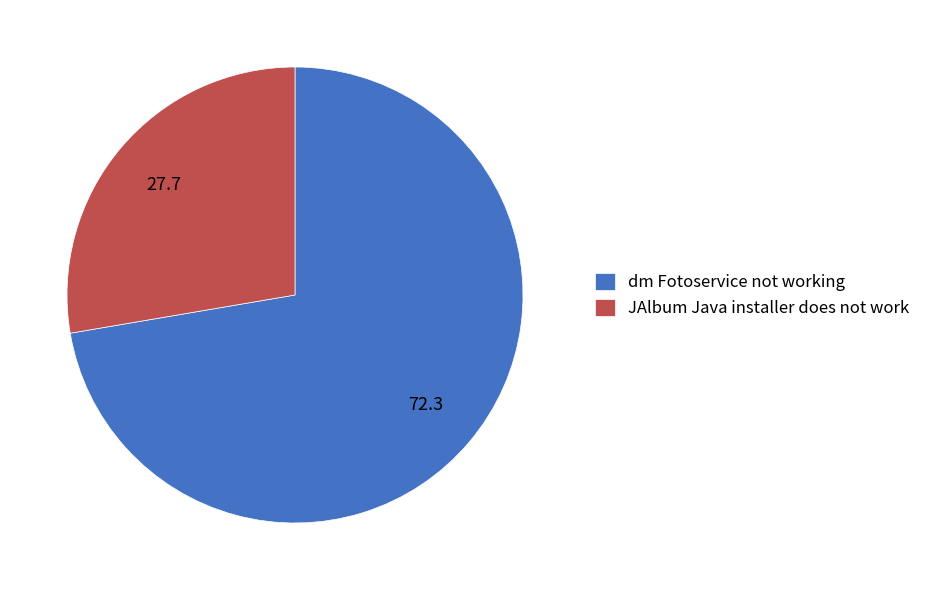

What is the smallest slice in the pie chart?

JAlbum Java installer does not work